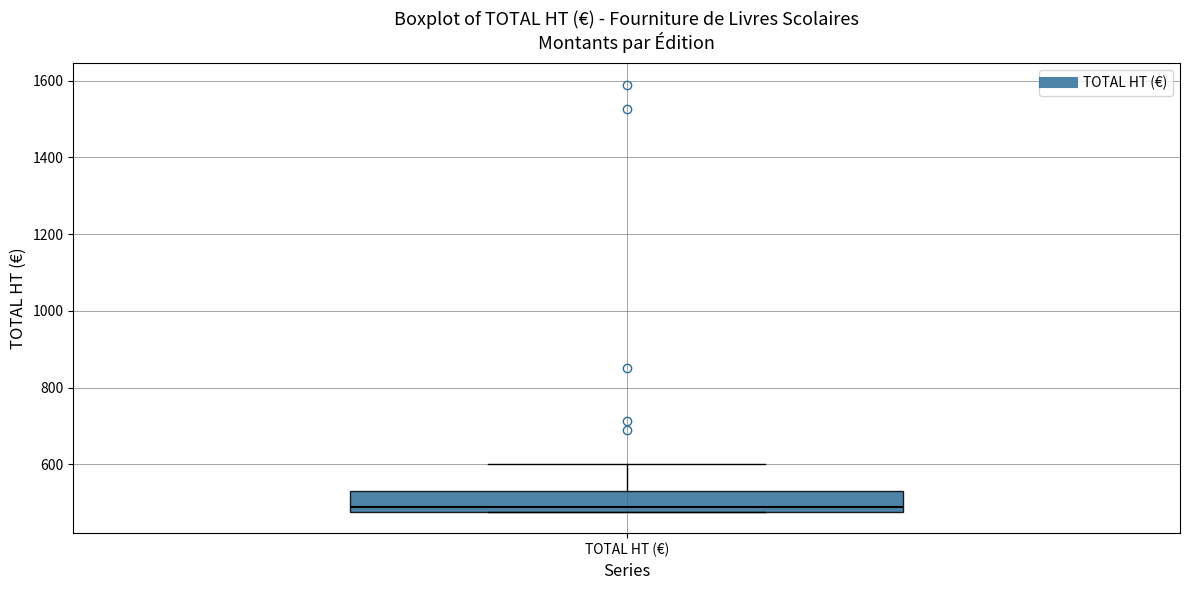

Where is the lower edge of the box for TOTAL HT (€) on the y-axis? The values are not printed on the chart, so give them approximately, as read against the axis.

480